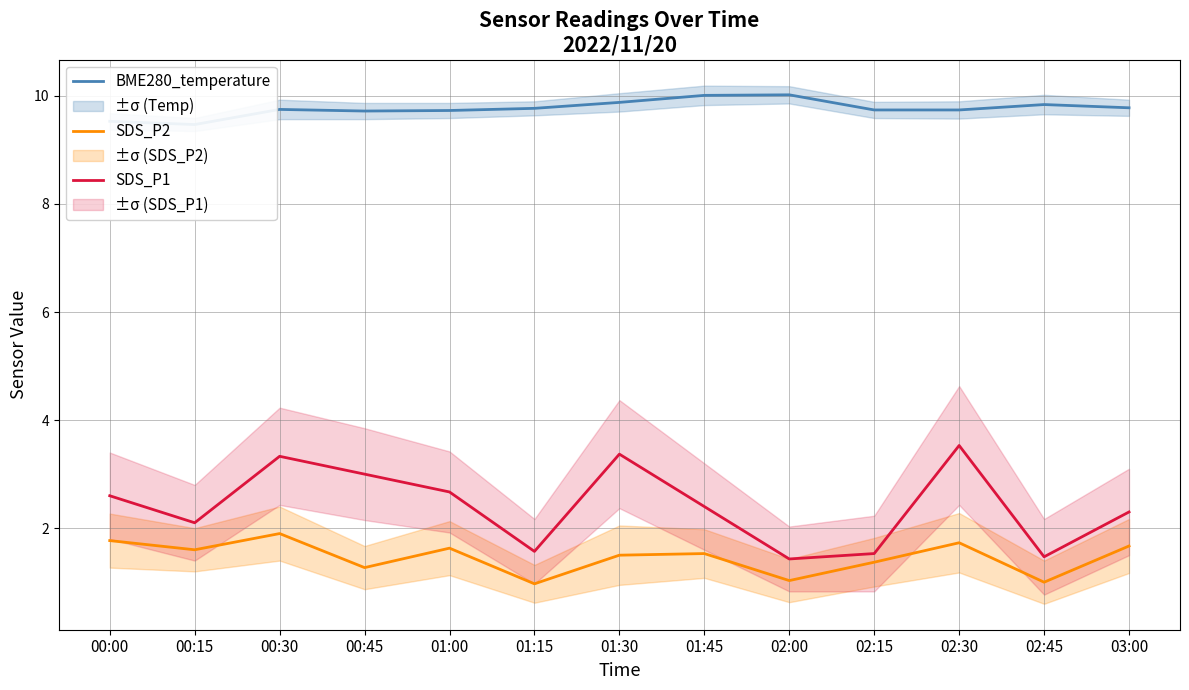

Which category has the highest value across all series?

02:00